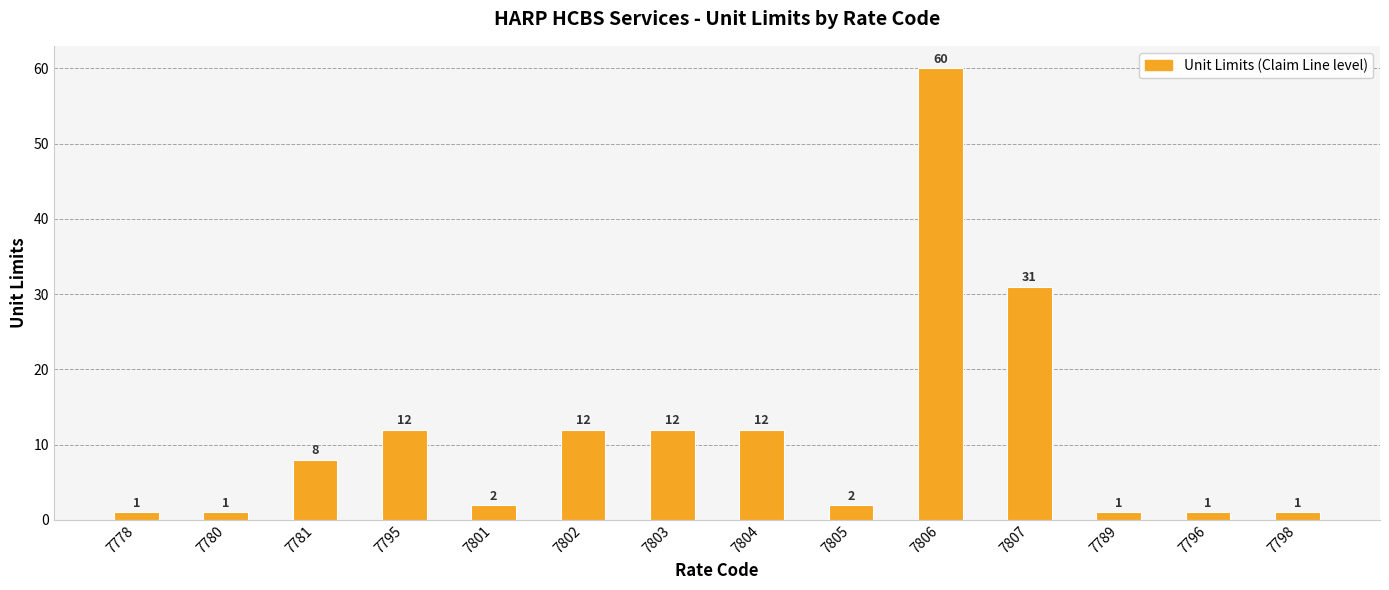

Approximately how many times larger is the value at 7796 compared to 7781?

0.1